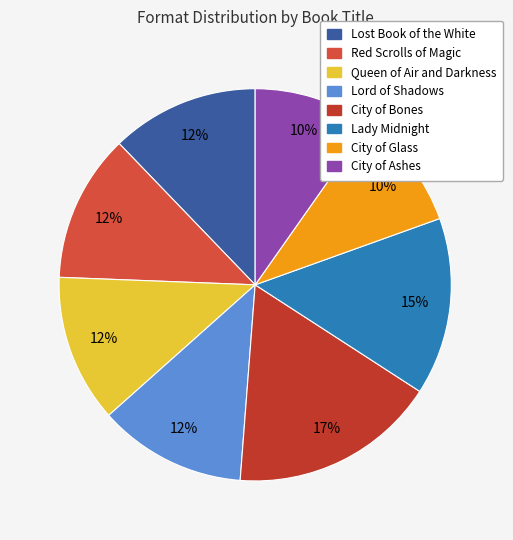

Rank the categories by value from lowest to highest.

City of Glass, City of Ashes, Lost Book of the White, Red Scrolls of Magic, Queen of Air and Darkness, Lord of Shadows, Lady Midnight, City of Bones